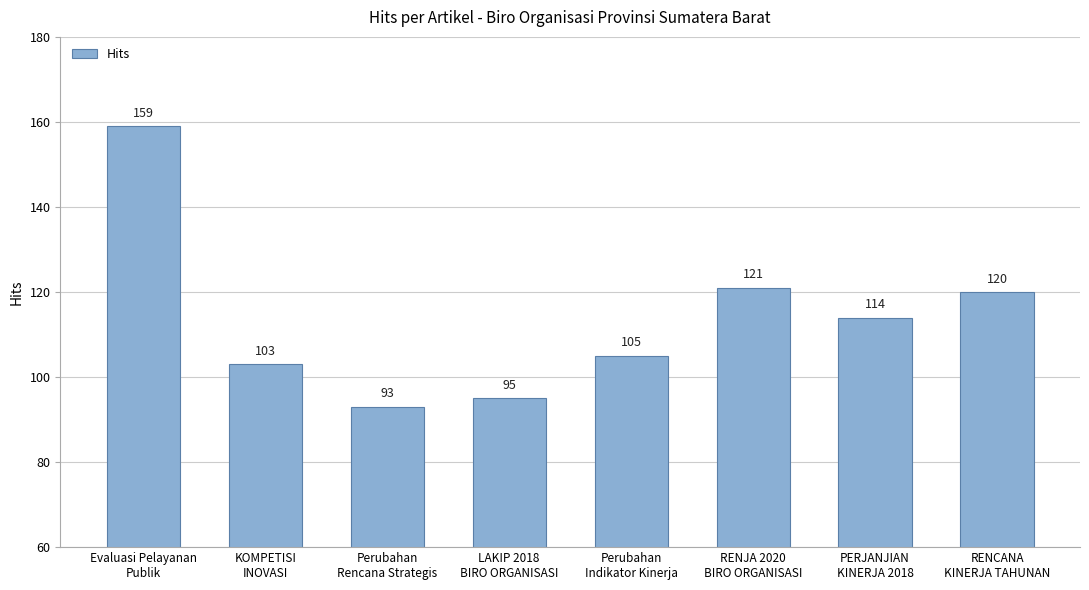

Which has a higher value, PERJANJIAN
KINERJA 2018 or KOMPETISI
INOVASI?

PERJANJIAN
KINERJA 2018